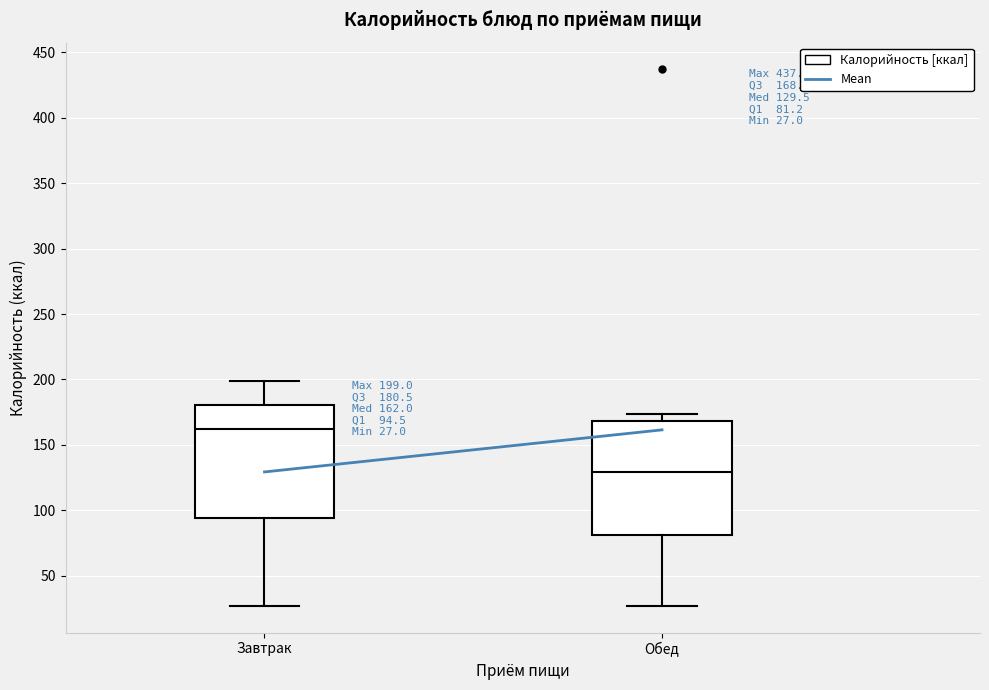

Which box's median line is the lowest?

Обед